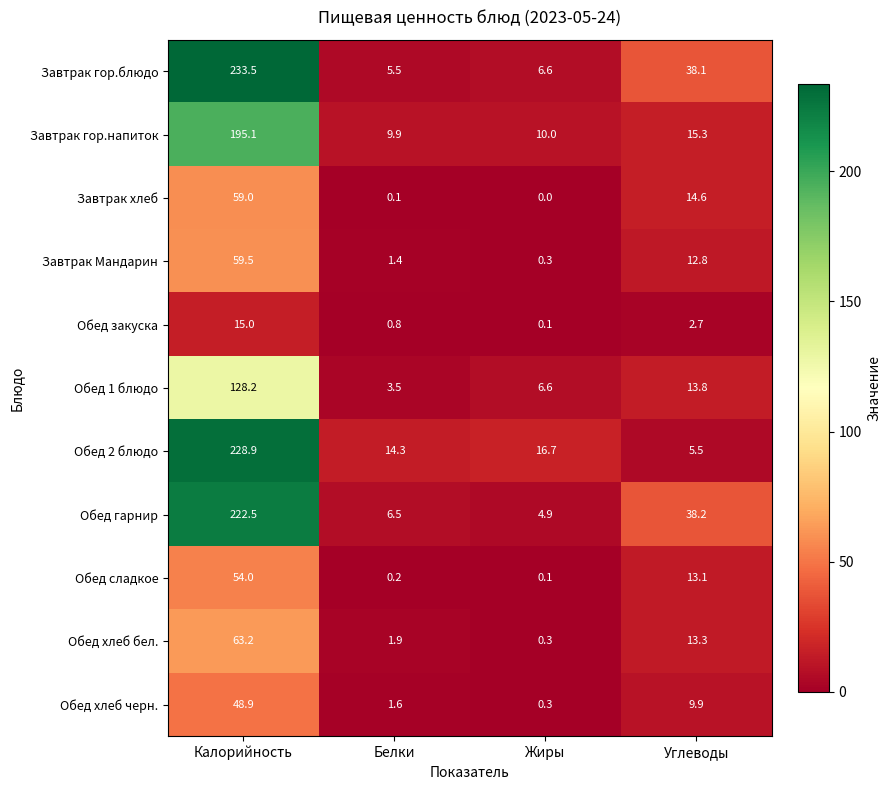

Count the number of data series in this chart.

11